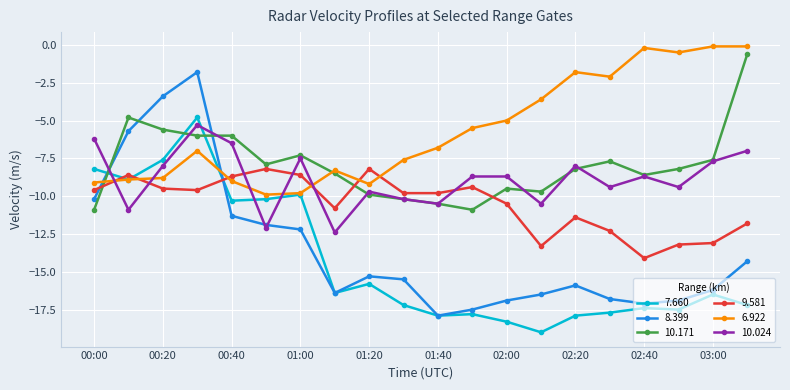

What is the value of the 10.171 point at the 1st from the left?

-10.9